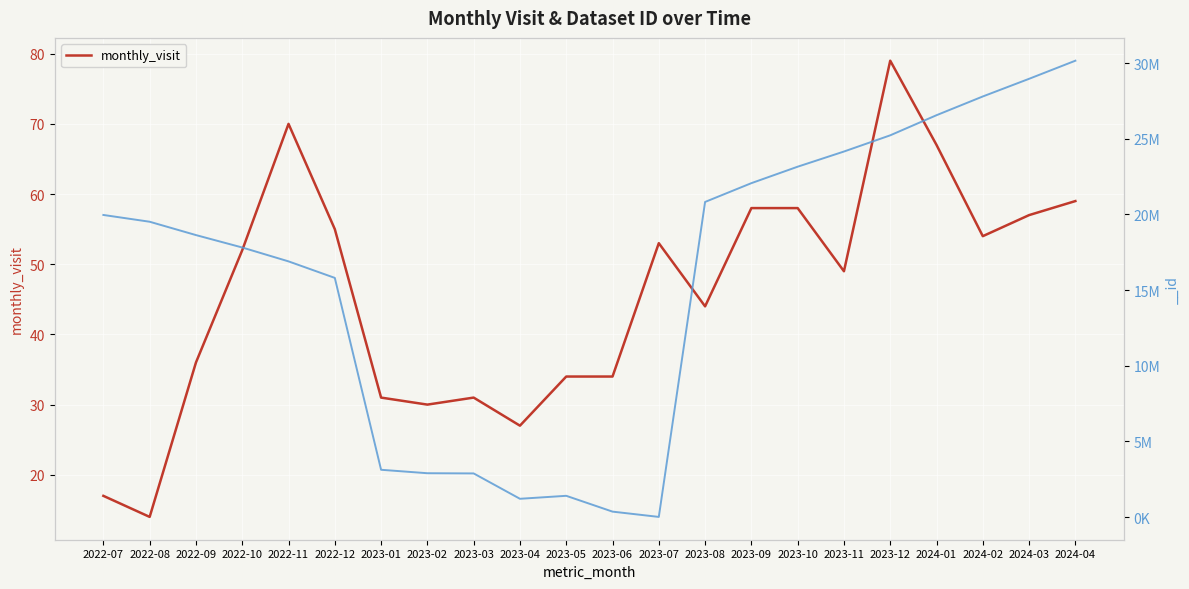

How many interior local peaks (higher than both neighbors) does the data have?

4